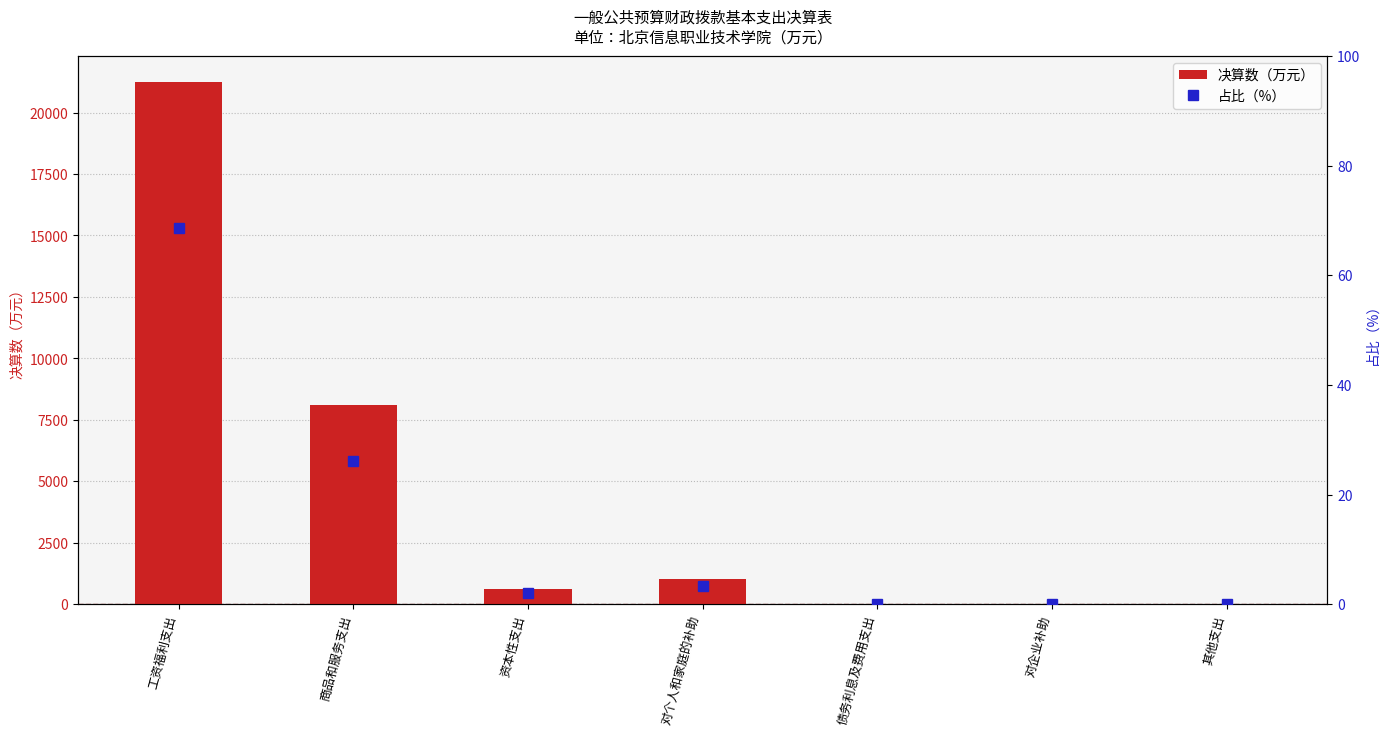

Which series changed the most between 资本性支出 and 对企业补助?

决算数（万元）